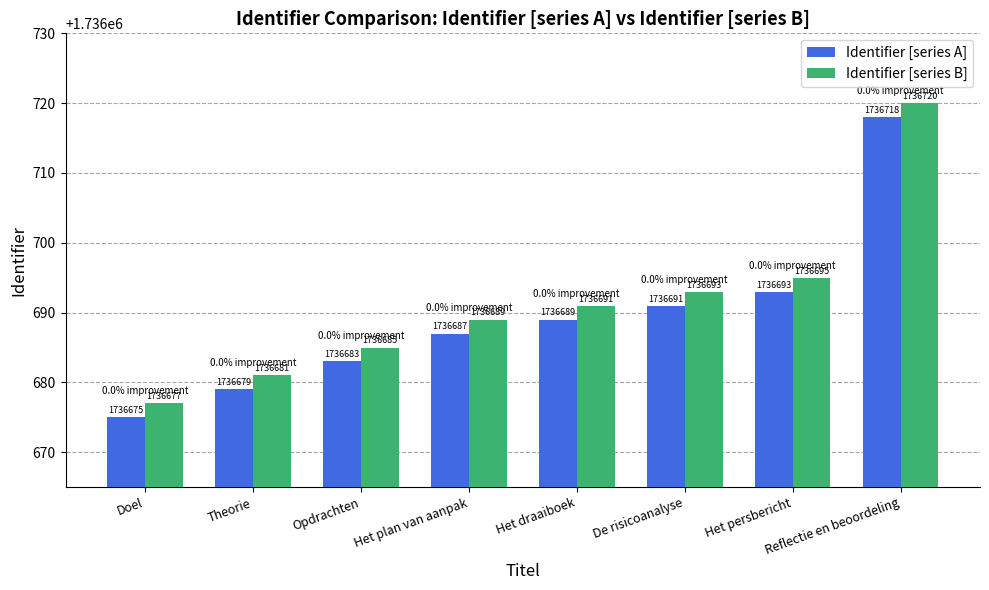

What value does the Identifier [series A] series have at Reflectie en beoordeling?

1736718